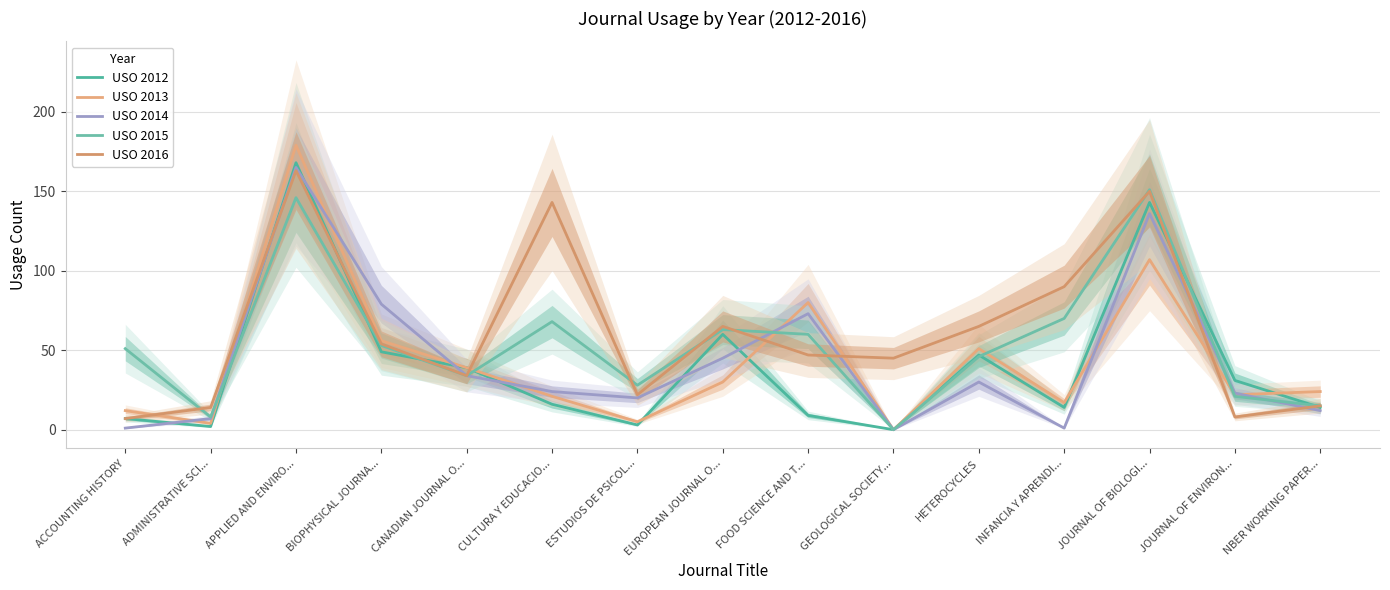

Is the value of USO 2015 at INFANCIA Y APRENDI... greater than the value of USO 2012 at CANADIAN JOURNAL O...?

Yes